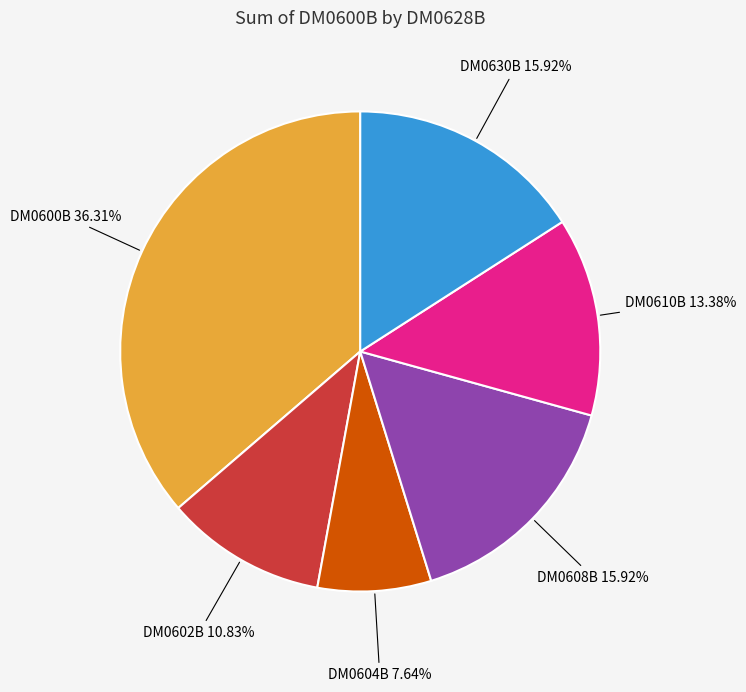

Count the number of slices in the pie.

6